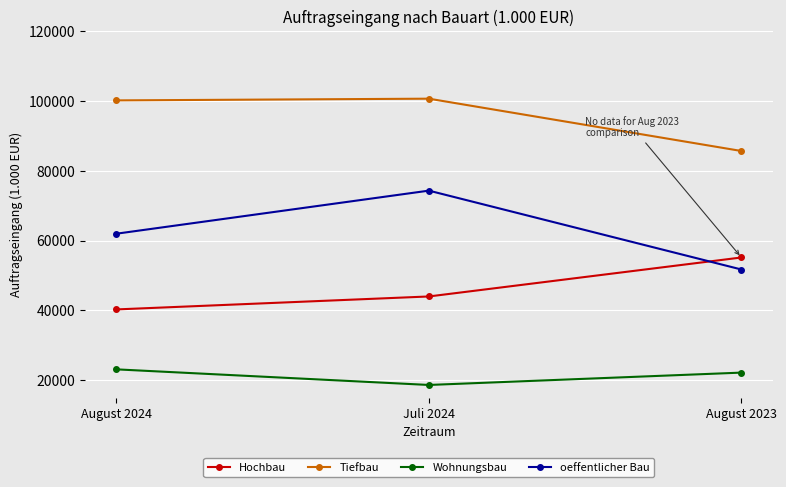

What is the sum of all Wohnungsbau values?

63902